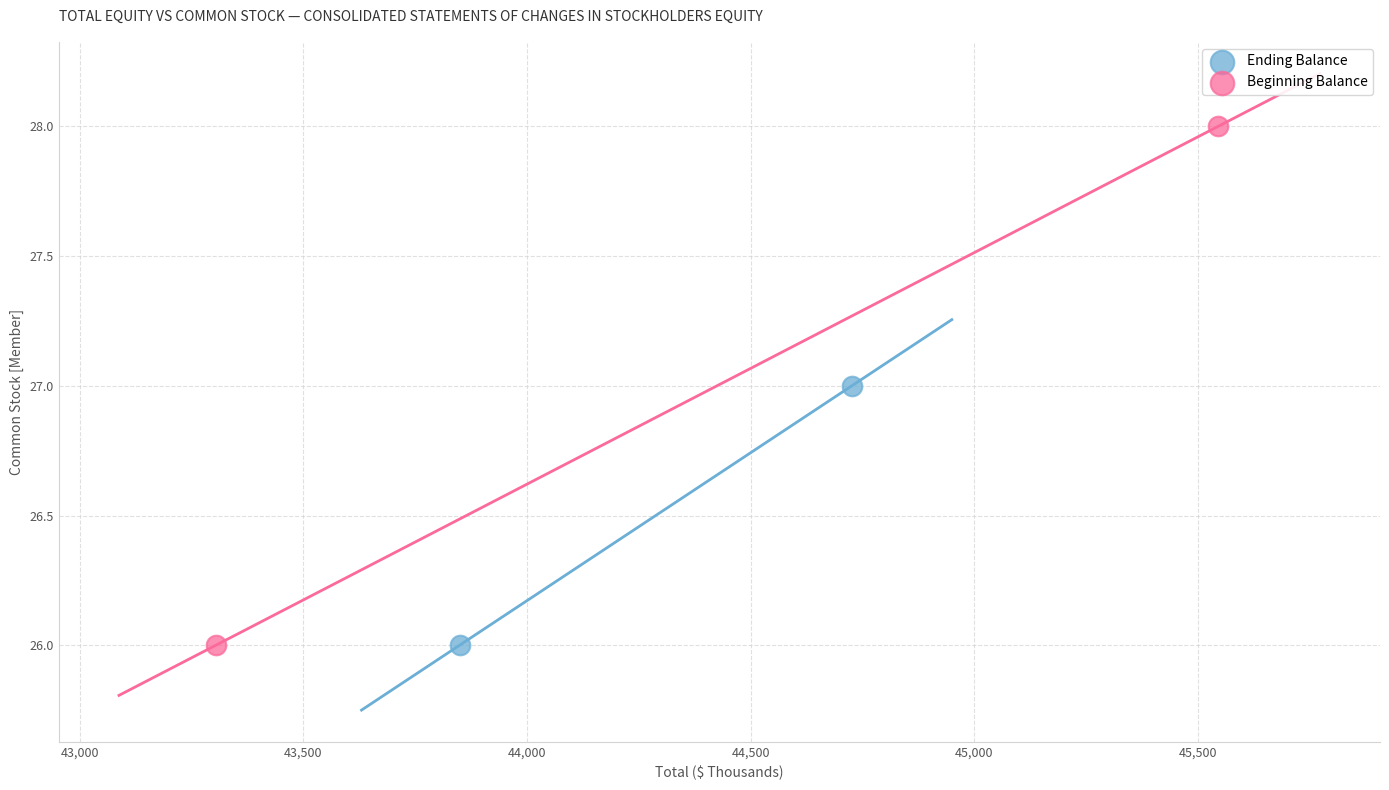

What are all the series names shown in the legend?

Ending Balance, Beginning Balance